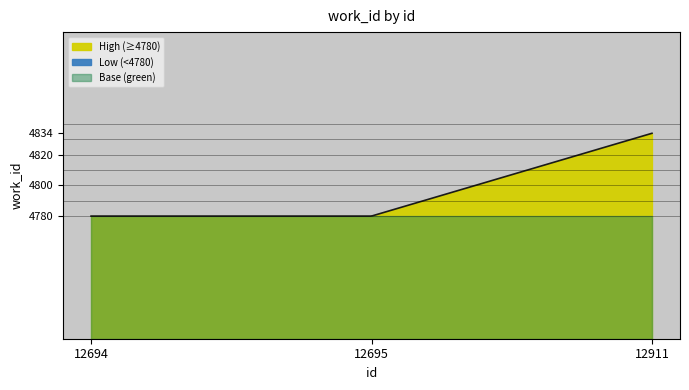

Which category has the highest value across all series?

12911